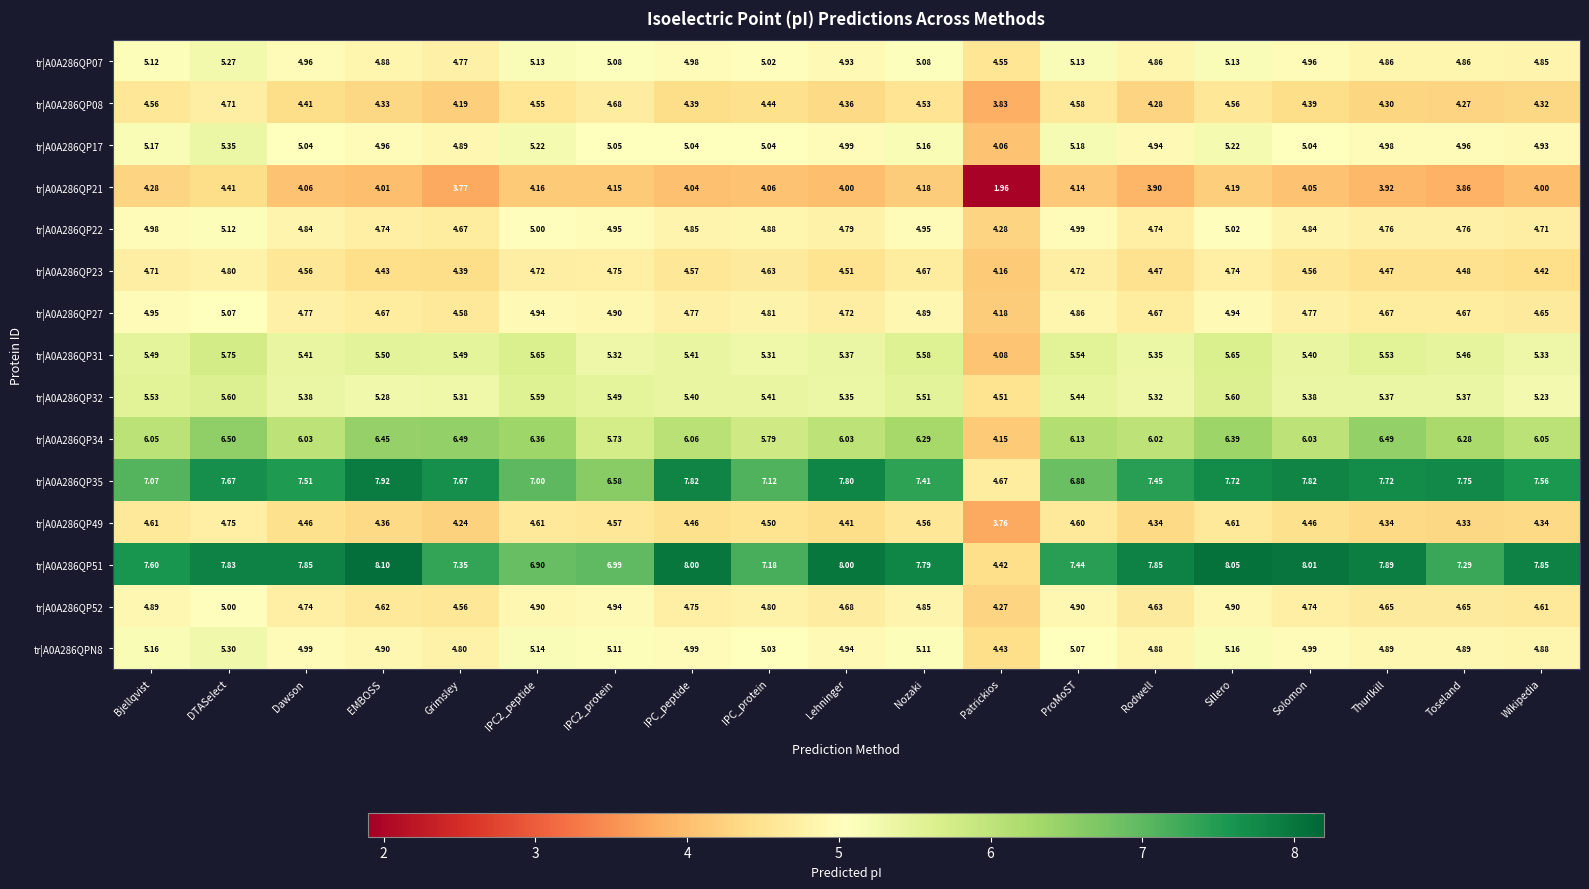

At which category does the chart reach its peak across all series?

EMBOSS